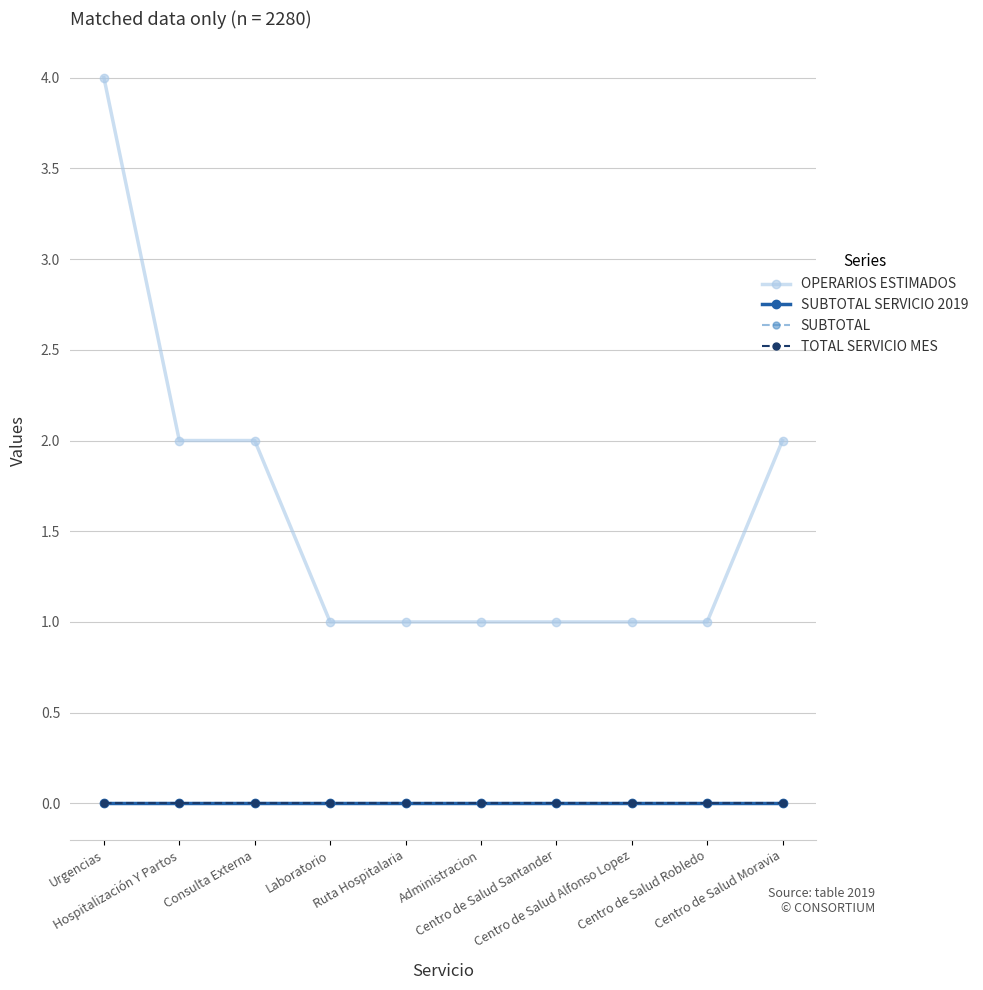

What is the value of the OPERARIOS ESTIMADOS point at the 3rd from the left?

2